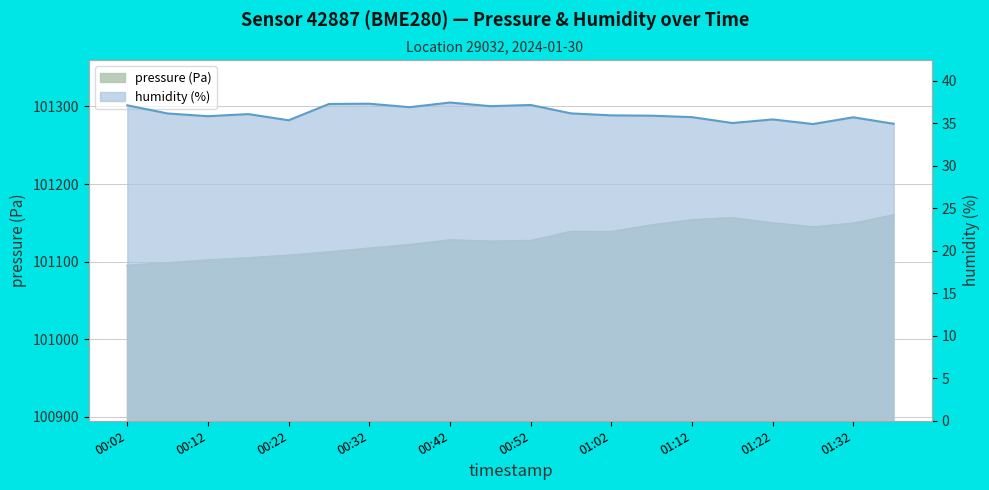

What is the sum of the humidity values at 01:32 and 00:02?

72.8